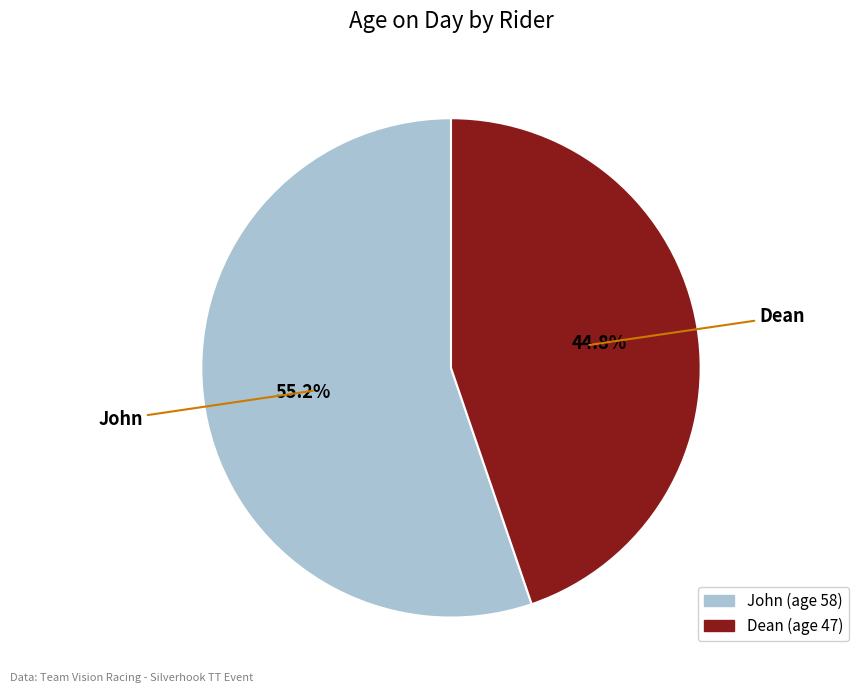

Which category has the biggest portion of the pie?

John